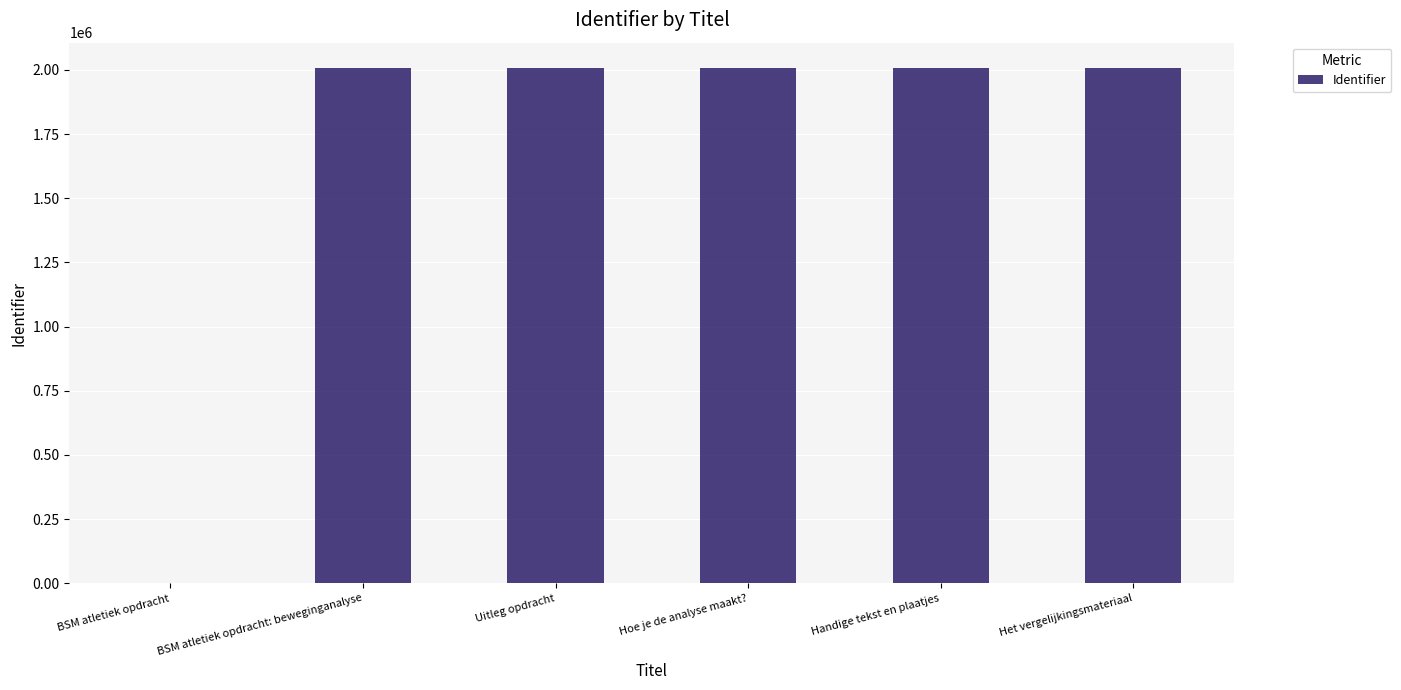

The value at Het vergelijkingsmateriaal is 2005865. True or false?

True